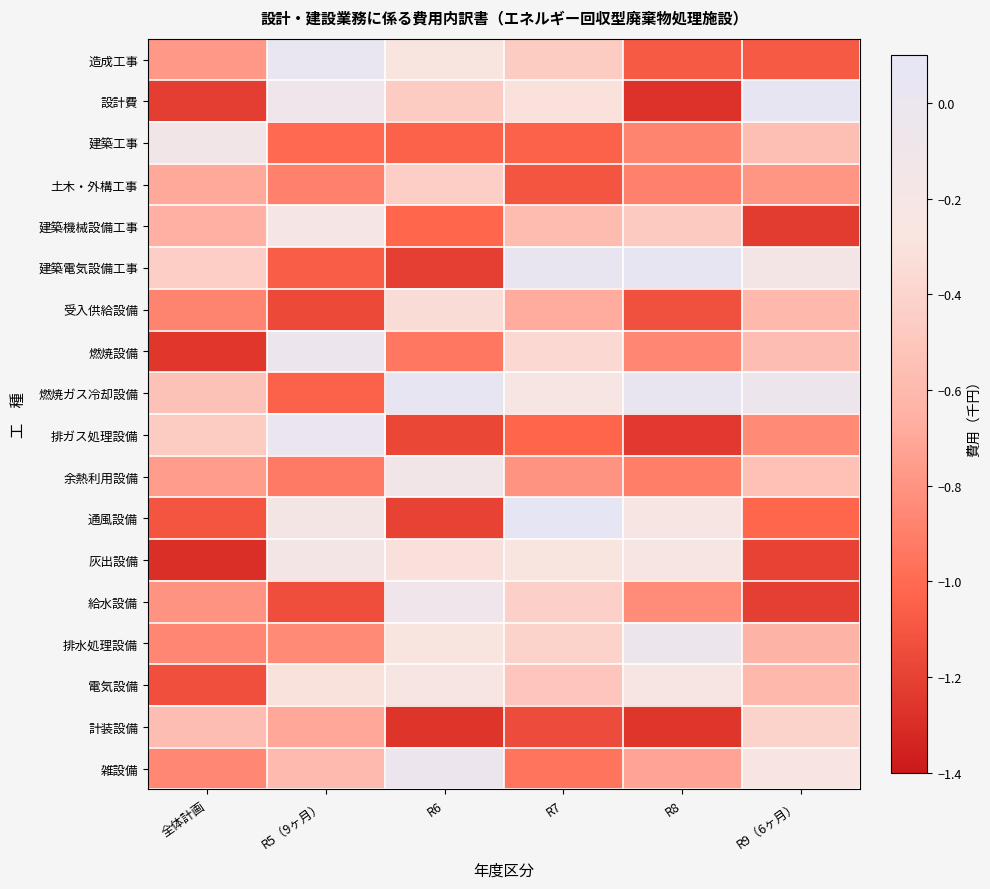

Which category has the highest value across all series?

R7